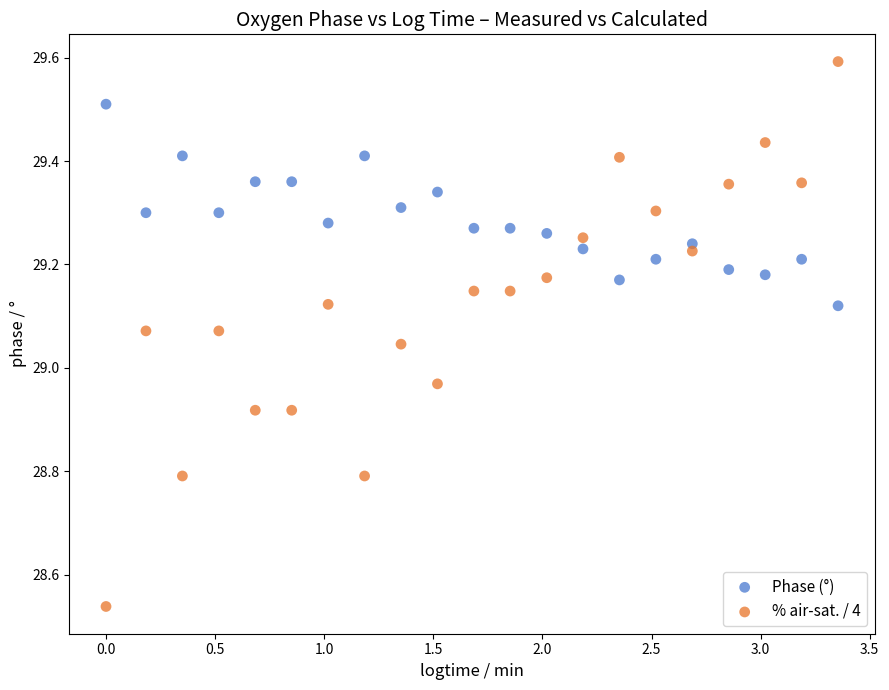

Across all data points, what is the range of X values (max minus min)?

3.4